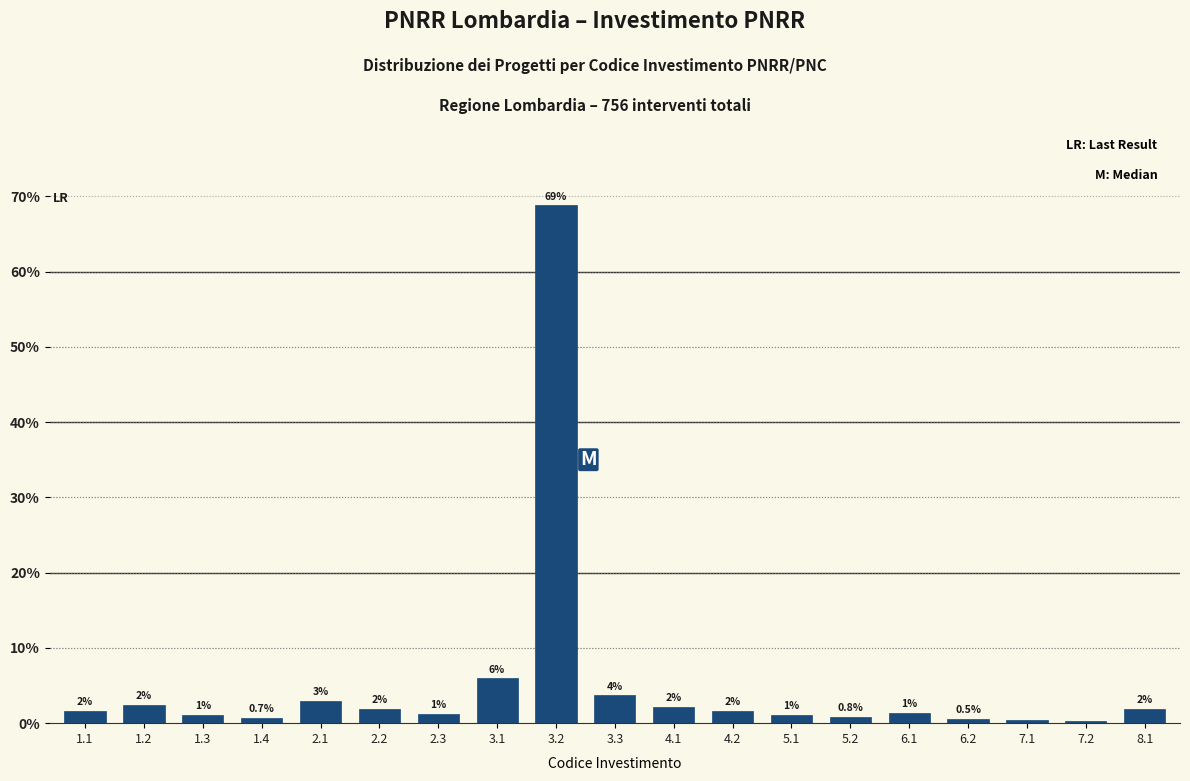

How many bars are there in total?

19